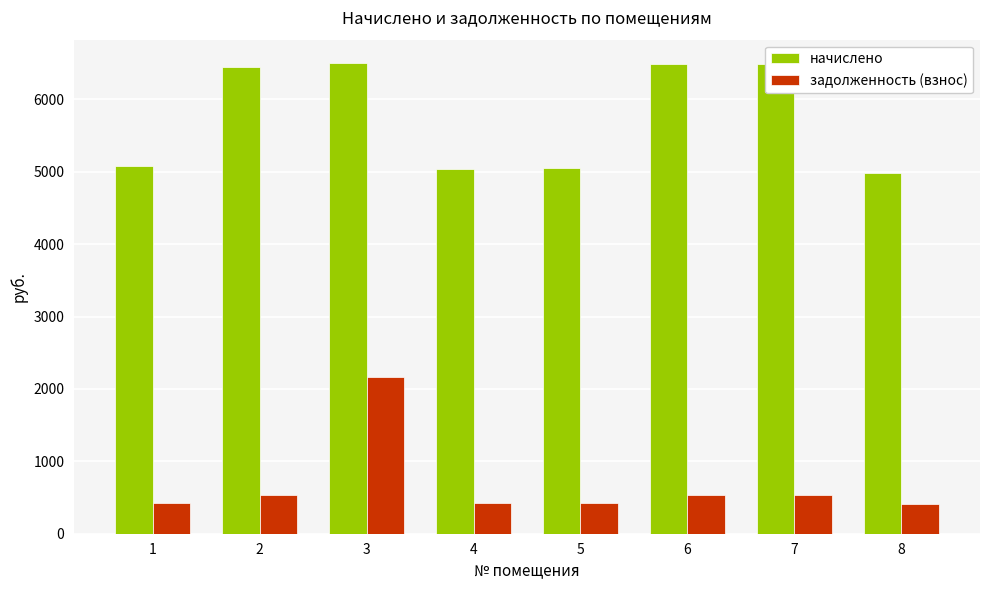

How many values in the задолженность (взнос) series exceed 537?

4